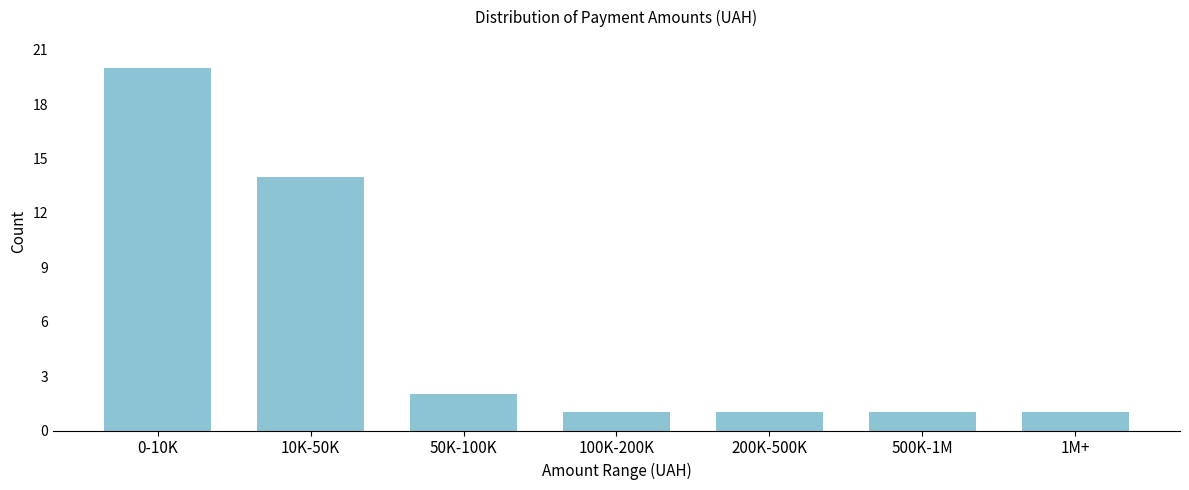

Reading left to right, extract all data points from this chart.

20	14	2	1	1	1	1